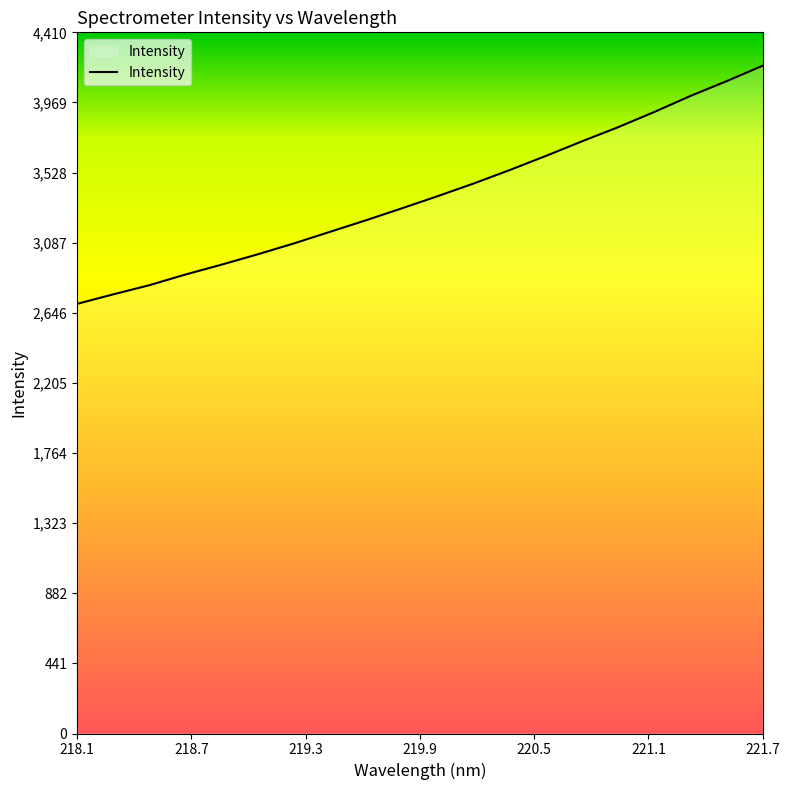

Reading left to right, transcribe all the data shown in this chart.

2702.7	2762.5	2820.0	2887.1	2949.3	3014.2	3082.4	3155.4	3228.2	3303.8	3380.9	3460.8	3545.6	3634.1	3726.0	3814.6	3910.1	4010.7	4103.3	4200.6